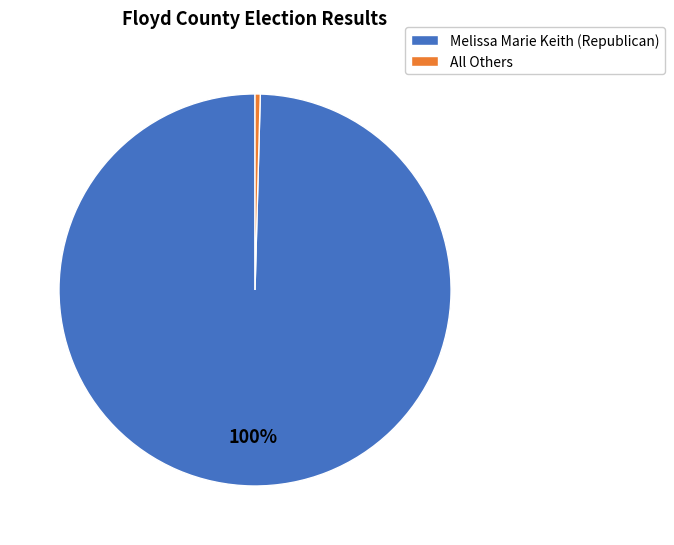

Is it true that Melissa Marie Keith (Republican) is 59% of the pie?

False